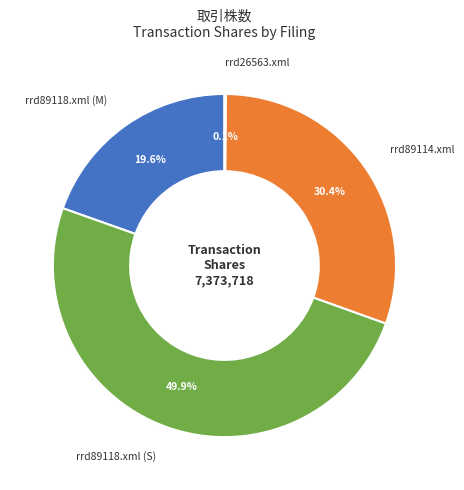

Which category has the biggest portion of the pie?

rrd89118.xml (S)